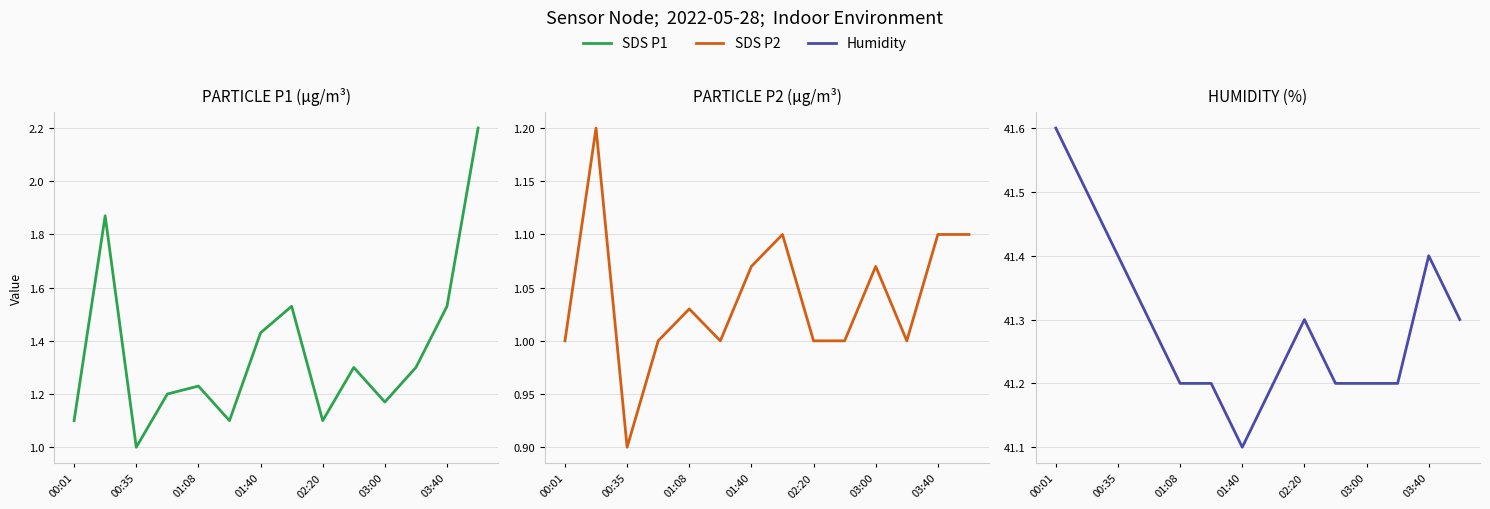

What is the value of the Humidity point at the 6th from the left?

41.2